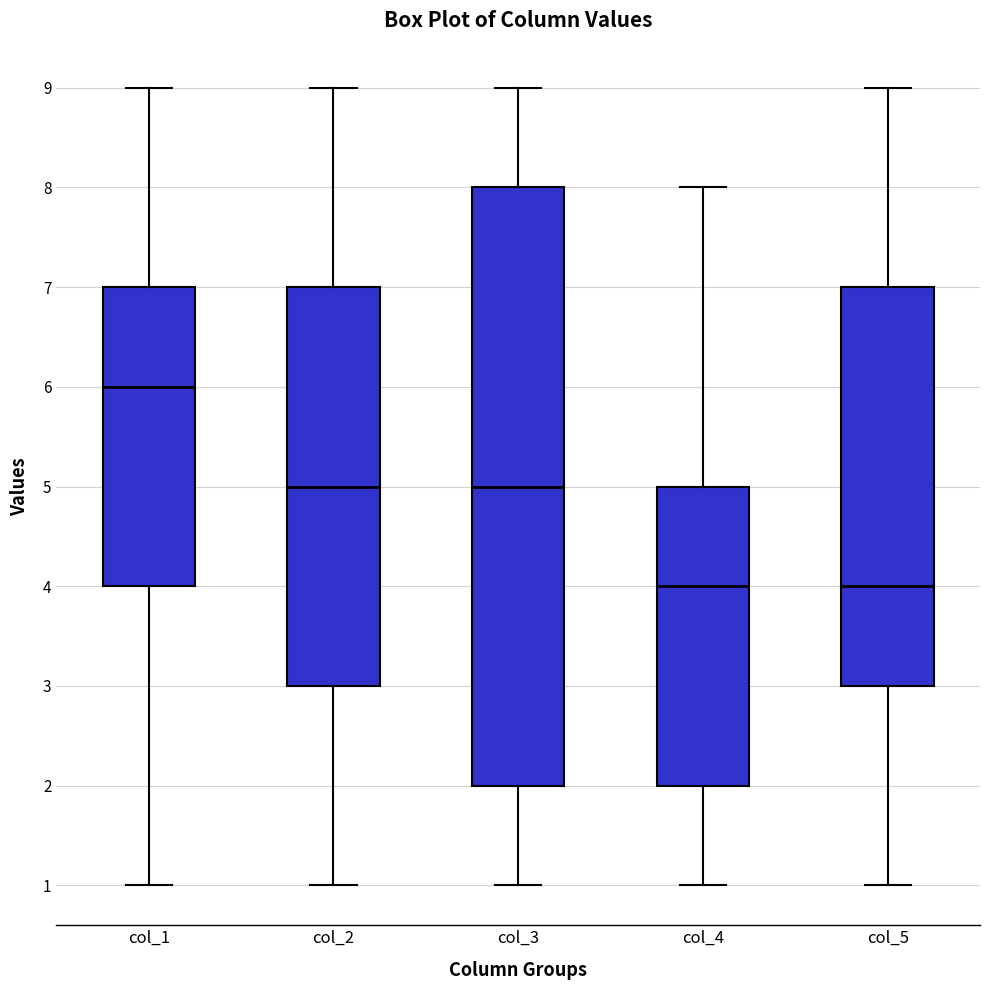

Reading left to right, read every box against the y-axis: the position of its median line, the range the box covers, and the ends of its whiskers. The values are not printed on the chart, so give them approximately, as read against the axis.

col_1: median 6, box 4 to 7, whiskers 1 to 9
col_2: median 5, box 3 to 7, whiskers 1 to 9
col_3: median 5, box 2 to 8, whiskers 1 to 9
col_4: median 4, box 2 to 5, whiskers 1 to 8
col_5: median 4, box 3 to 7, whiskers 1 to 9